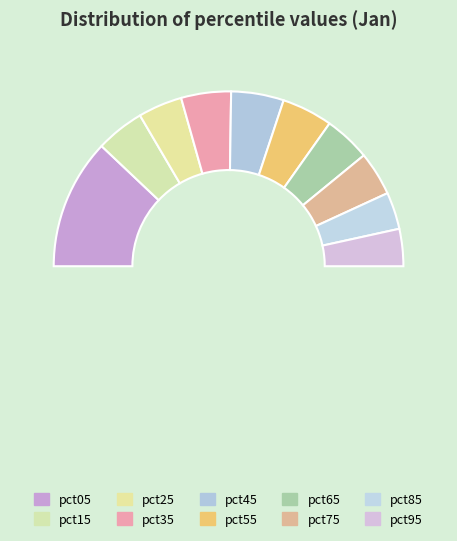

Rank the categories by value from lowest to highest.

pct85, pct95, pct75, pct25, pct65, pct15, pct35, pct55, pct45, pct05